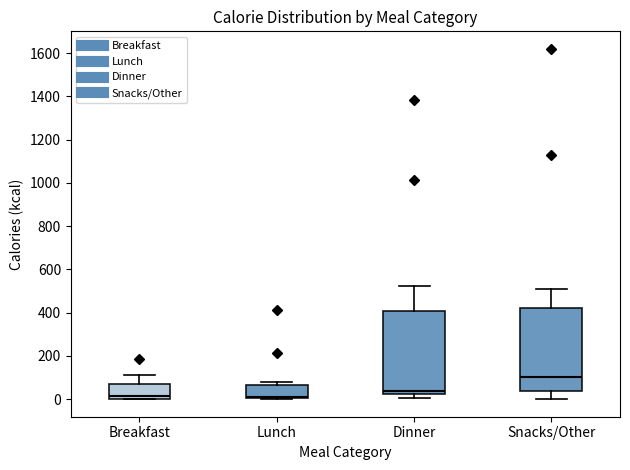

Reading left to right, read every box against the y-axis: the position of its median line, the range the box covers, and the ends of its whiskers. The values are not printed on the chart, so give them approximately, as read against the axis.

Breakfast: median 20, box 0 to 60, whiskers 0 to 120
Lunch: median 20, box 0 to 60, whiskers 0 to 80
Dinner: median 40, box 20 to 400, whiskers 0 to 520
Snacks/Other: median 100, box 40 to 420, whiskers 0 to 520